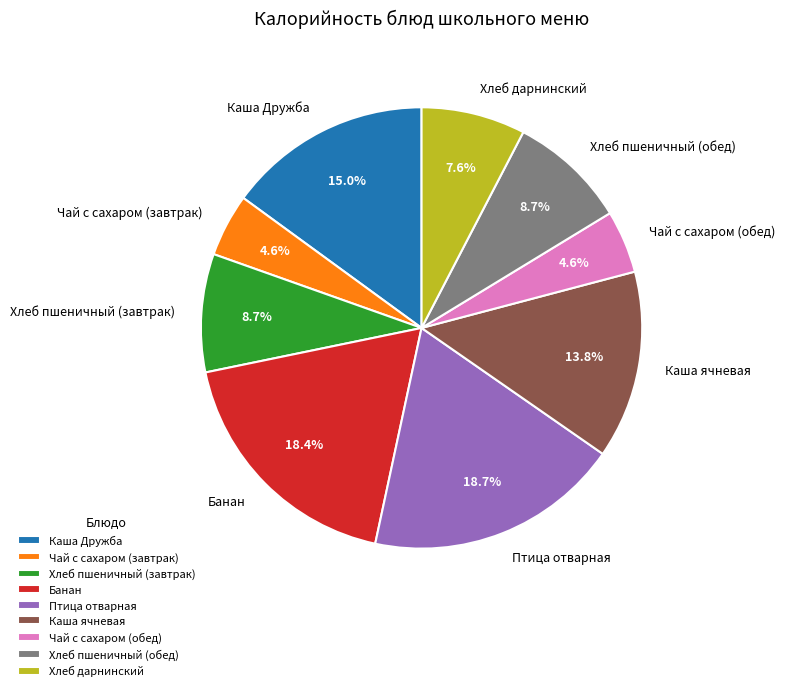

To the nearest percent, what percentage of the pie is Птица отварная?

19%